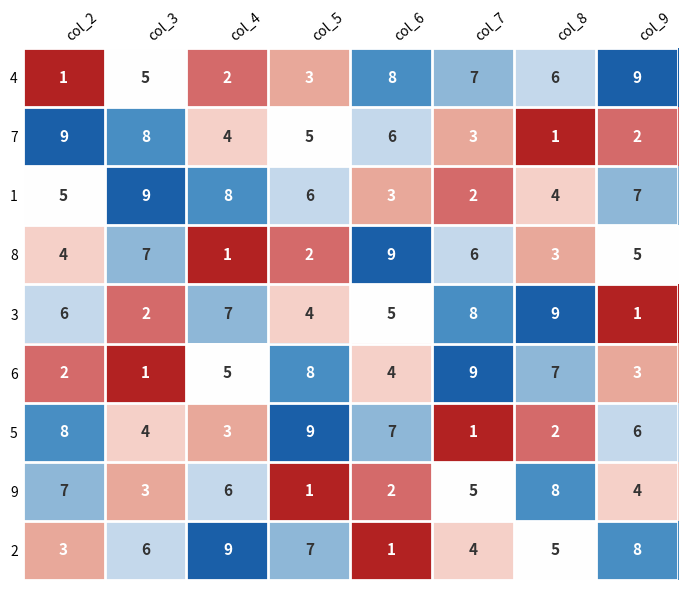

What is the difference between the 8 values at col_7 and col_8?

3